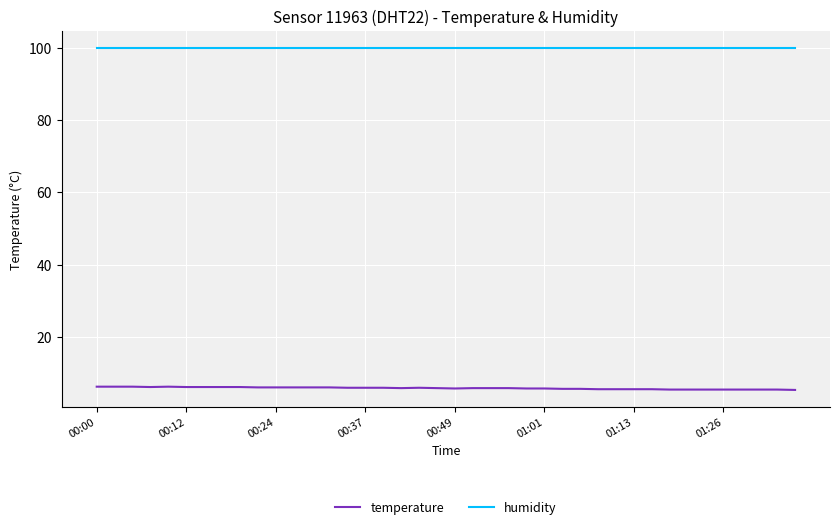

List the series in order of their peak value, highest first.

humidity, temperature